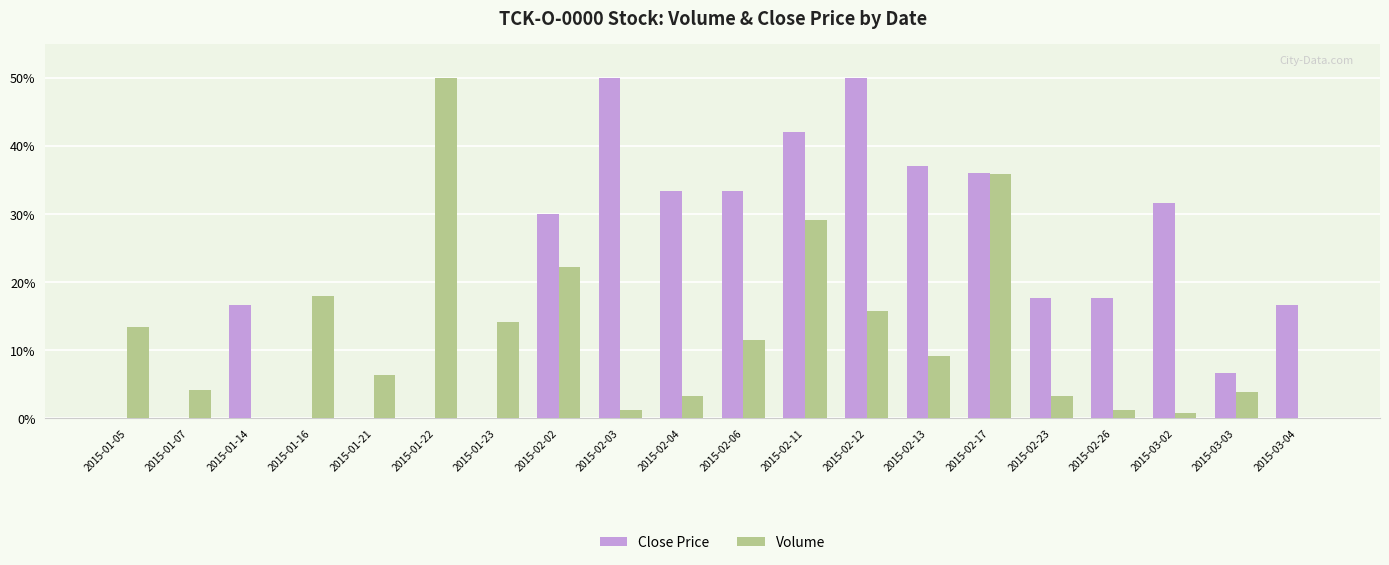

Which series changed the most between 2015-02-12 and 2015-02-23?

Close Price